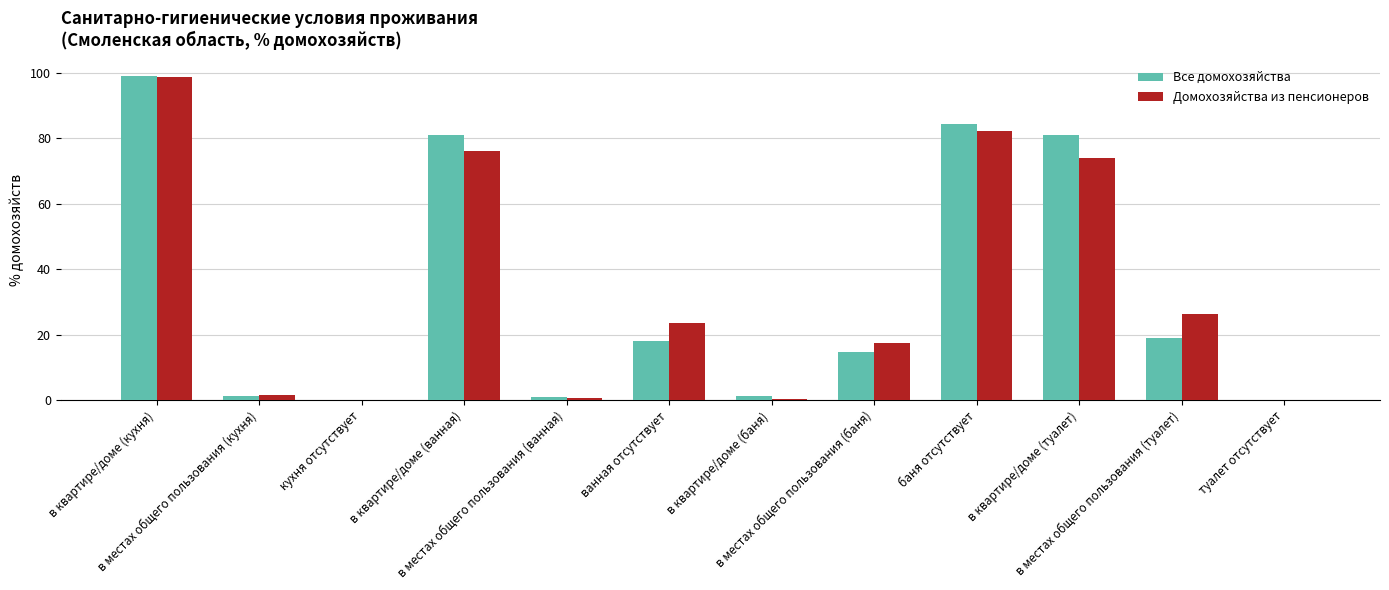

What are all the series names shown in the legend?

Все домохозяйства, Домохозяйства из пенсионеров